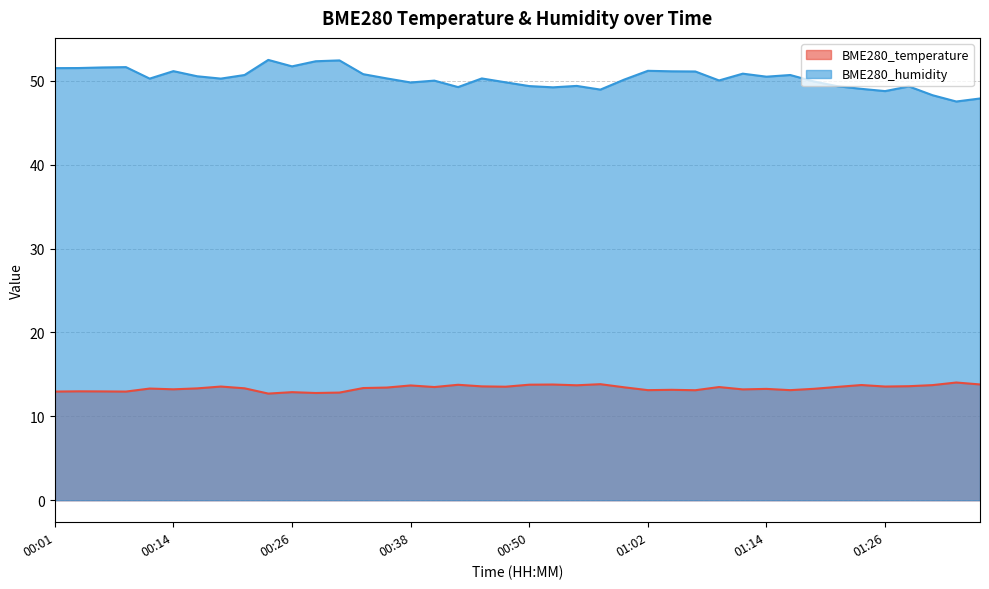

What is the smallest value displayed?

12.7